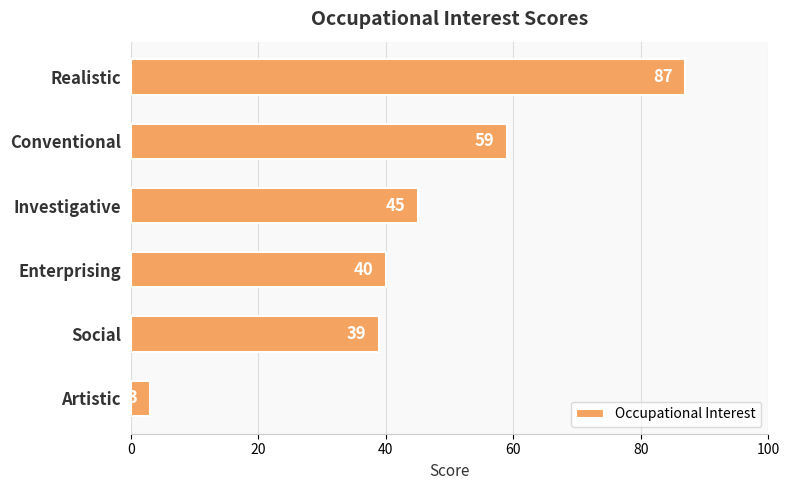

What is the smallest value displayed?

3